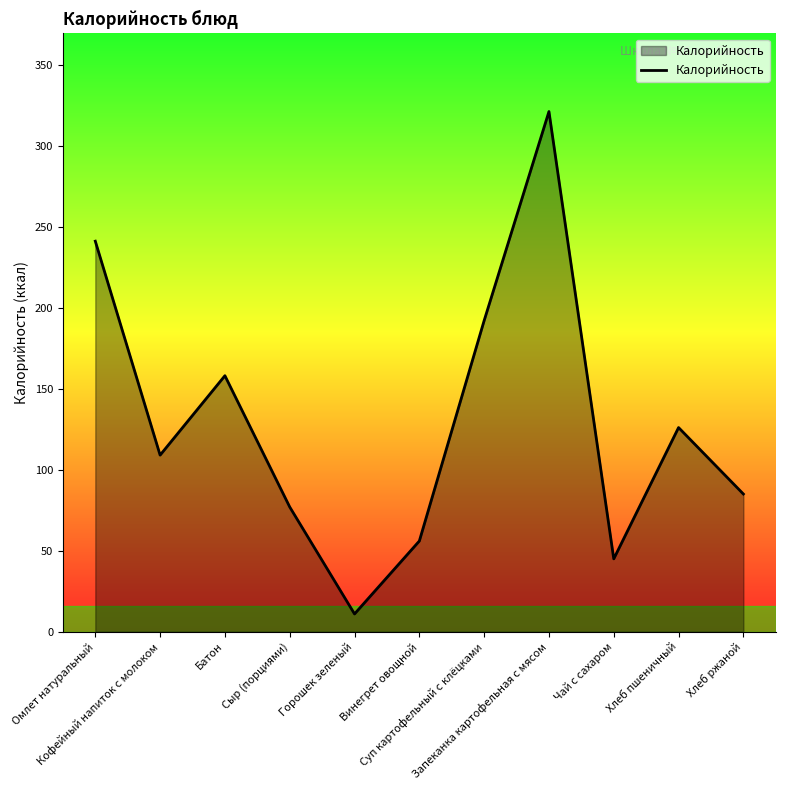

What is the maximum value shown in the chart?

321